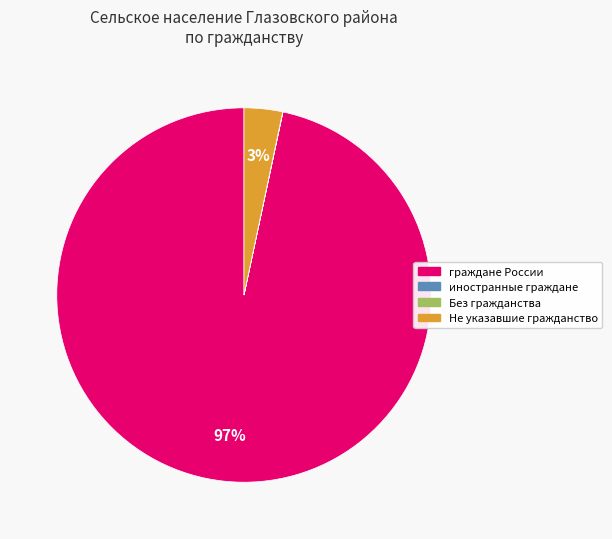

To the nearest percent, what percentage of the pie is Не указавшие гражданство?

3%